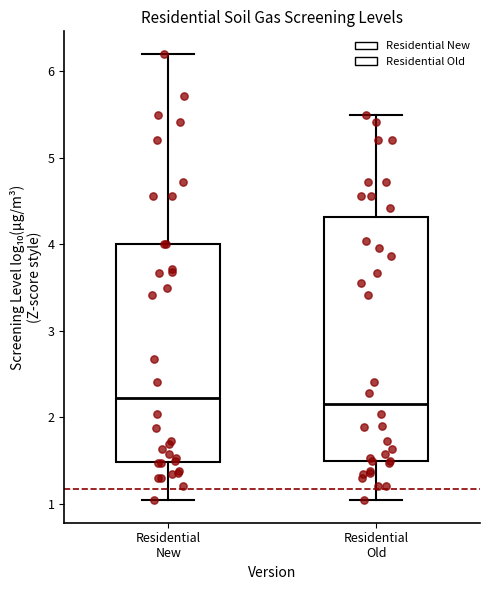

Reading left to right, transcribe this box plot: for each box, give where its median line is, the range the box spans, and where its two whiskers end, as read against the y-axis. The values are not printed on the chart, so give them approximately, as read against the axis.

Residential New: median 2.2, box 1.5 to 4.0, whiskers 1.0 to 6.2
Residential Old: median 2.2, box 1.5 to 4.3, whiskers 1.0 to 5.5